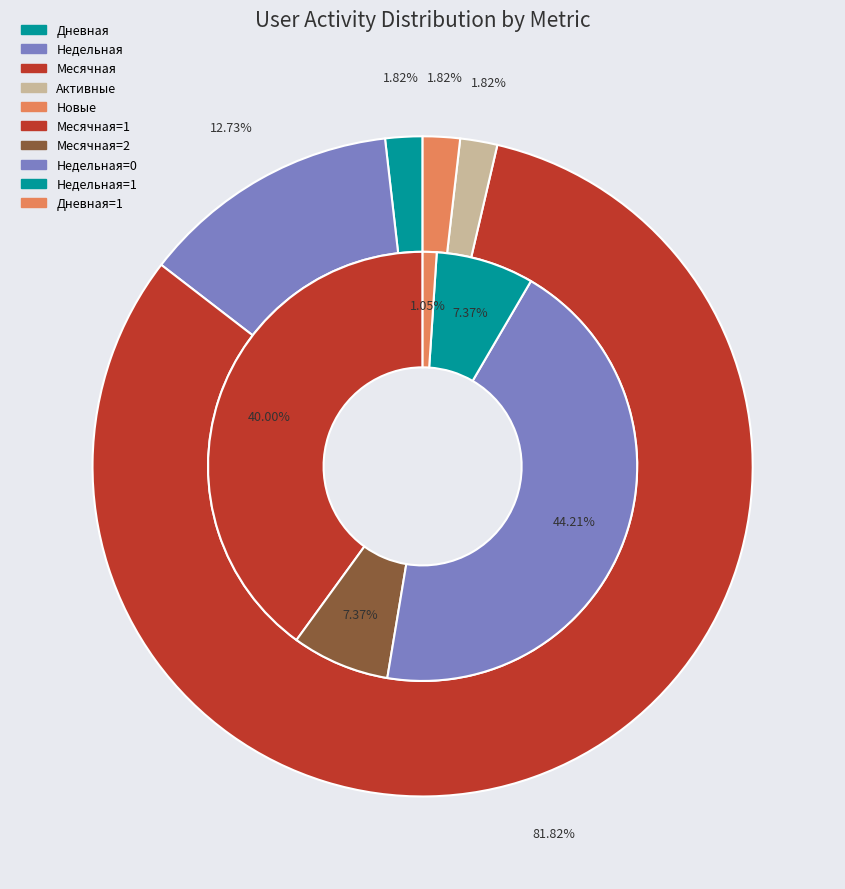

Does Новые=1 represent more than half of the total?

No